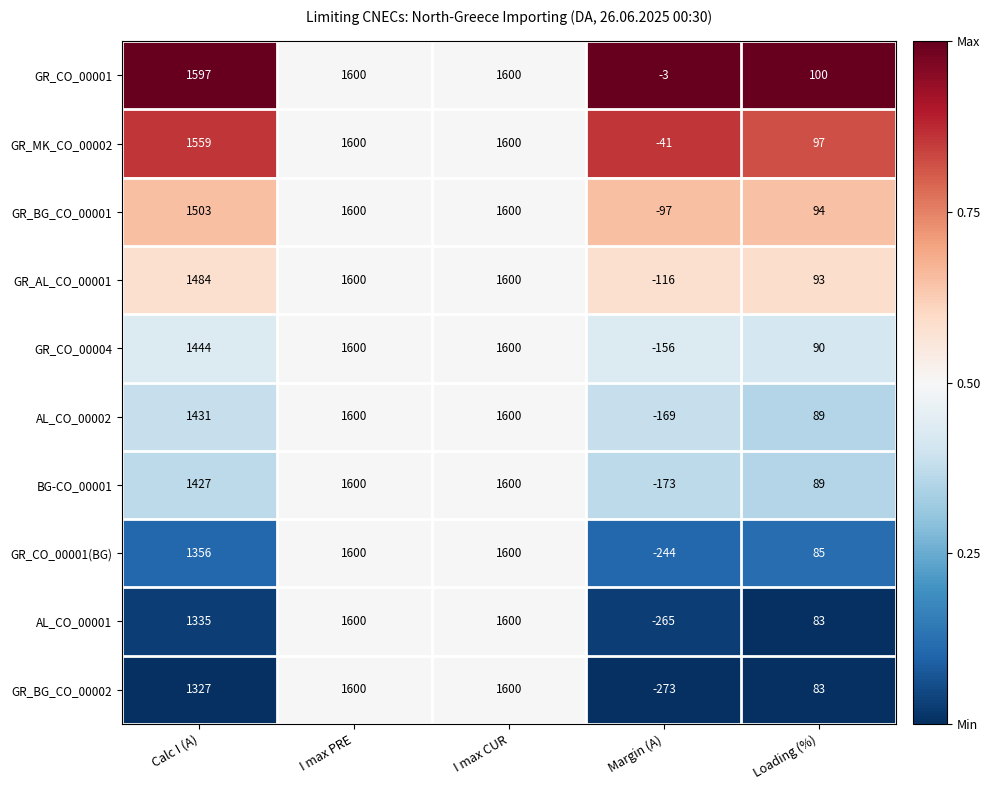

At which category does the chart reach its minimum across all series?

Margin (A)